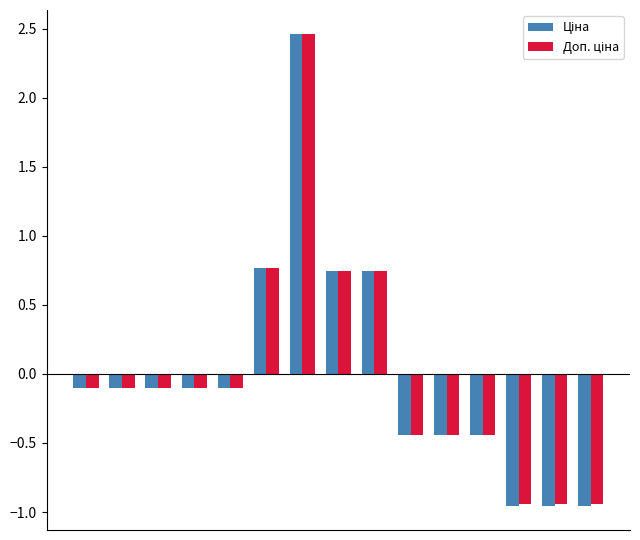

At how many categories does at least one series exceed 0?

4